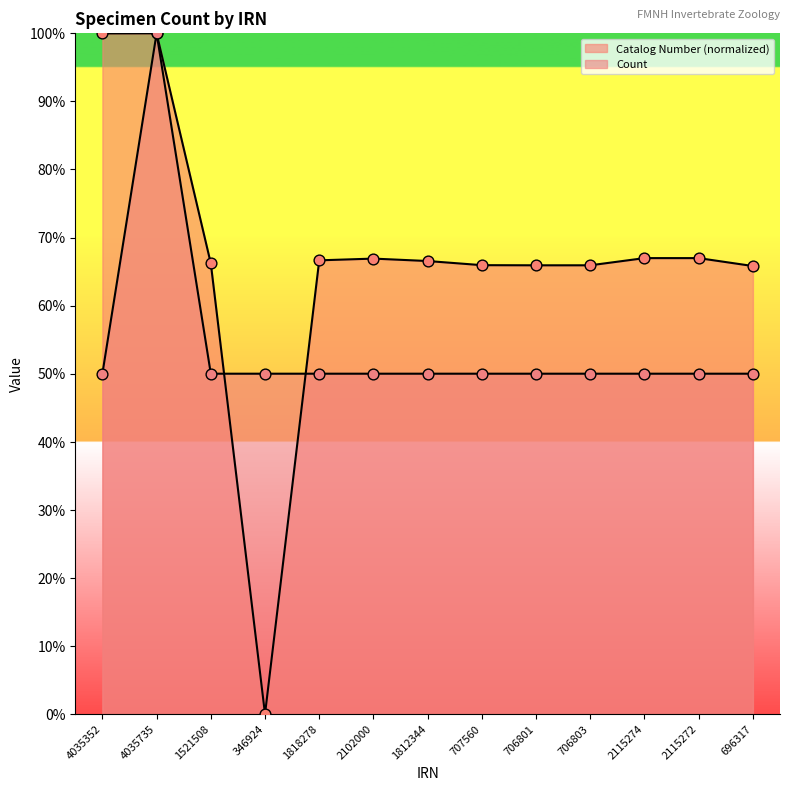

What are all the series names shown in the legend?

Catalog Number (normalized), Count